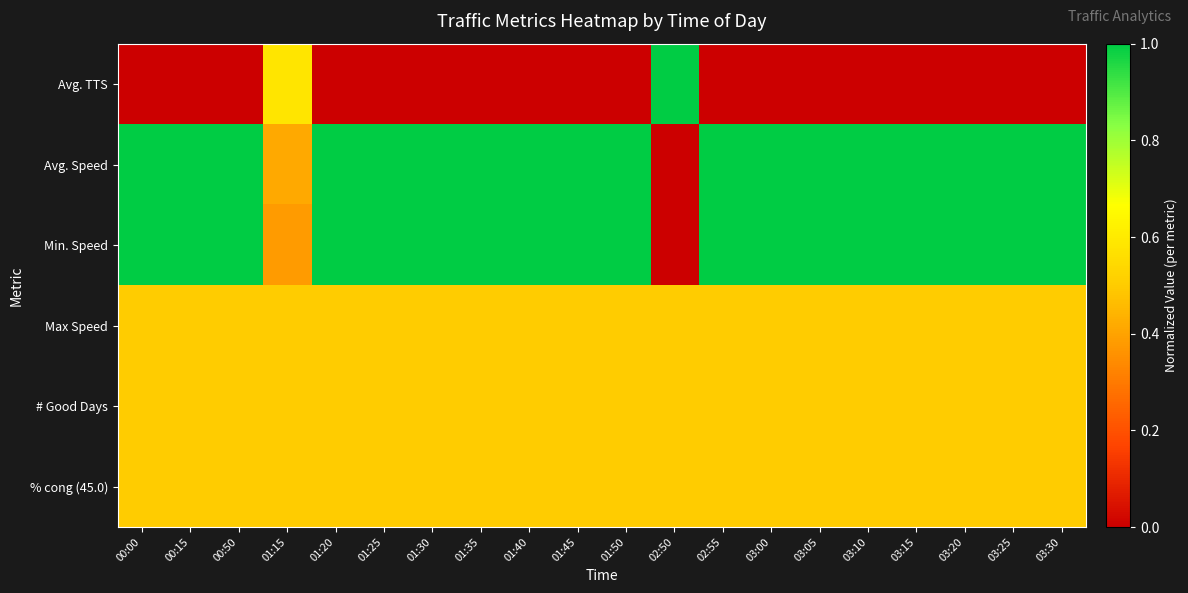

Reading left to right, transcribe all the data shown in this chart.

Avg. TTS: 00:00=0.0	00:15=0.0	00:50=0.0	01:15=0.6	01:20=0.0	01:25=0.0	01:30=0.0	01:35=0.0	01:40=0.0	01:45=0.0	01:50=0.0	02:50=1.0	02:55=0.0	03:00=0.0	03:05=0.0	03:10=0.0	03:15=0.0	03:20=0.0	03:25=0.0	03:30=0.0
Avg. Speed: 00:00=1.0	00:15=1.0	00:50=1.0	01:15=0.4	01:20=1.0	01:25=1.0	01:30=1.0	01:35=1.0	01:40=1.0	01:45=1.0	01:50=1.0	02:50=0.0	02:55=1.0	03:00=1.0	03:05=1.0	03:10=1.0	03:15=1.0	03:20=1.0	03:25=1.0	03:30=1.0
Min. Speed: 00:00=1.0	00:15=1.0	00:50=1.0	01:15=0.4	01:20=1.0	01:25=1.0	01:30=1.0	01:35=1.0	01:40=1.0	01:45=1.0	01:50=1.0	02:50=0.0	02:55=1.0	03:00=1.0	03:05=1.0	03:10=1.0	03:15=1.0	03:20=1.0	03:25=1.0	03:30=1.0
Max Speed: 00:00=0.5	00:15=0.5	00:50=0.5	01:15=0.5	01:20=0.5	01:25=0.5	01:30=0.5	01:35=0.5	01:40=0.5	01:45=0.5	01:50=0.5	02:50=0.5	02:55=0.5	03:00=0.5	03:05=0.5	03:10=0.5	03:15=0.5	03:20=0.5	03:25=0.5	03:30=0.5
# Good Days: 00:00=0.5	00:15=0.5	00:50=0.5	01:15=0.5	01:20=0.5	01:25=0.5	01:30=0.5	01:35=0.5	01:40=0.5	01:45=0.5	01:50=0.5	02:50=0.5	02:55=0.5	03:00=0.5	03:05=0.5	03:10=0.5	03:15=0.5	03:20=0.5	03:25=0.5	03:30=0.5
% cong (45.0): 00:00=0.5	00:15=0.5	00:50=0.5	01:15=0.5	01:20=0.5	01:25=0.5	01:30=0.5	01:35=0.5	01:40=0.5	01:45=0.5	01:50=0.5	02:50=0.5	02:55=0.5	03:00=0.5	03:05=0.5	03:10=0.5	03:15=0.5	03:20=0.5	03:25=0.5	03:30=0.5